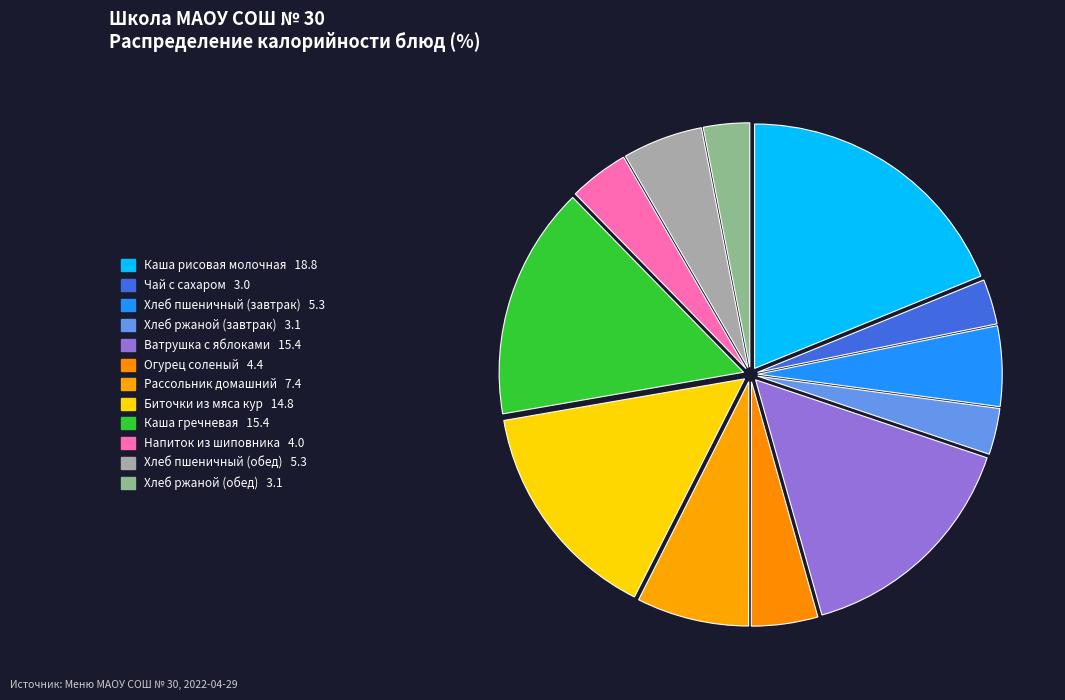

To the nearest percent, what portion does Хлеб пшеничный (завтрак) represent?

5%